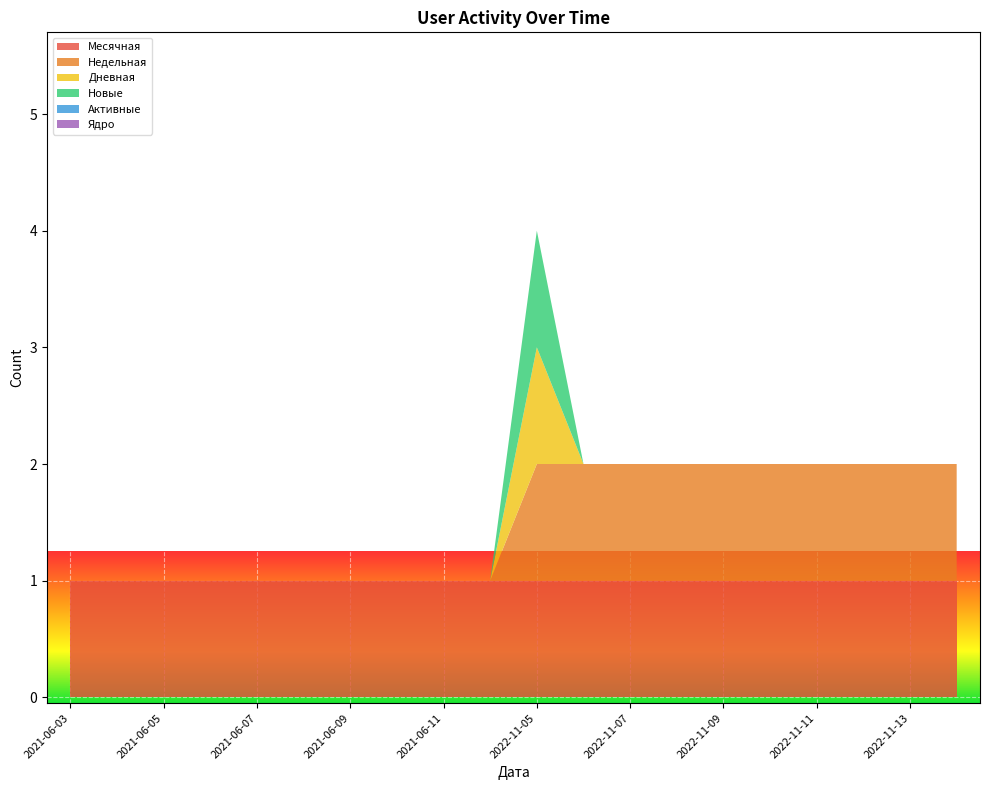

Reading left to right, list all the values displayed in this chart.

Месячная: 1	1	1	1	1	1	1	1	1	1	1	1	1	1	1	1	1	1	1	1
Недельная: 0	0	0	0	0	0	0	0	0	0	1	1	1	1	1	1	1	1	1	1
Дневная: 0	0	0	0	0	0	0	0	0	0	1	0	0	0	0	0	0	0	0	0
Новые: 0	0	0	0	0	0	0	0	0	0	1	0	0	0	0	0	0	0	0	0
Активные: 0	0	0	0	0	0	0	0	0	0	0	0	0	0	0	0	0	0	0	0
Ядро: 0	0	0	0	0	0	0	0	0	0	0	0	0	0	0	0	0	0	0	0